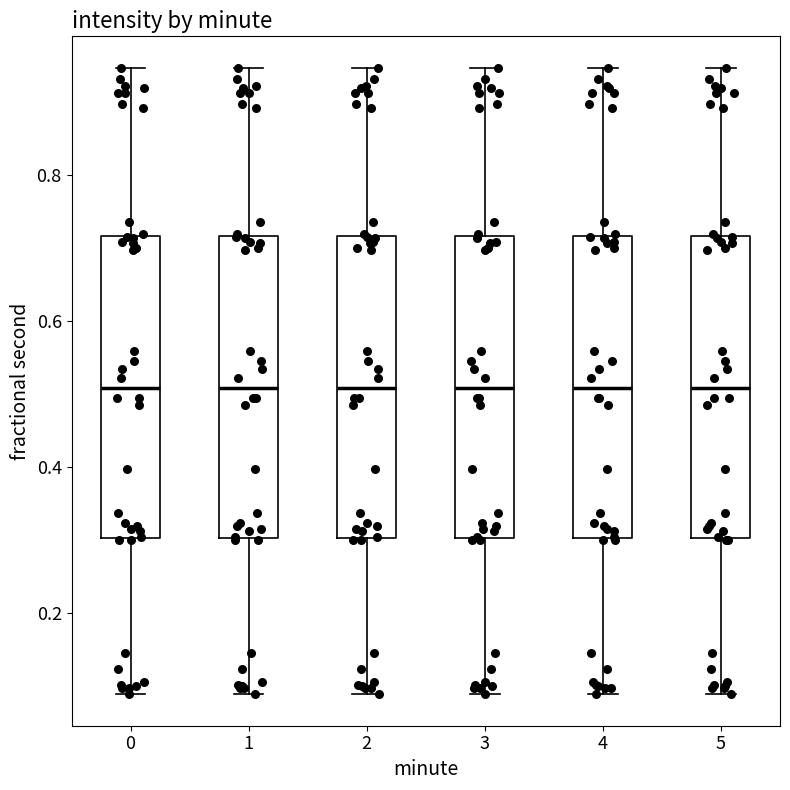

Reading left to right, transcribe this box plot: for each box, give where its median line is, the range the box spans, and where its two whiskers end, as read against the y-axis. The values are not printed on the chart, so give them approximately, as read against the axis.

0: median 0.50, box 0.30 to 0.72, whiskers 0.08 to 0.94
1: median 0.50, box 0.30 to 0.72, whiskers 0.08 to 0.94
2: median 0.50, box 0.30 to 0.72, whiskers 0.08 to 0.94
3: median 0.50, box 0.30 to 0.72, whiskers 0.08 to 0.94
4: median 0.50, box 0.30 to 0.72, whiskers 0.08 to 0.94
5: median 0.50, box 0.30 to 0.72, whiskers 0.08 to 0.94